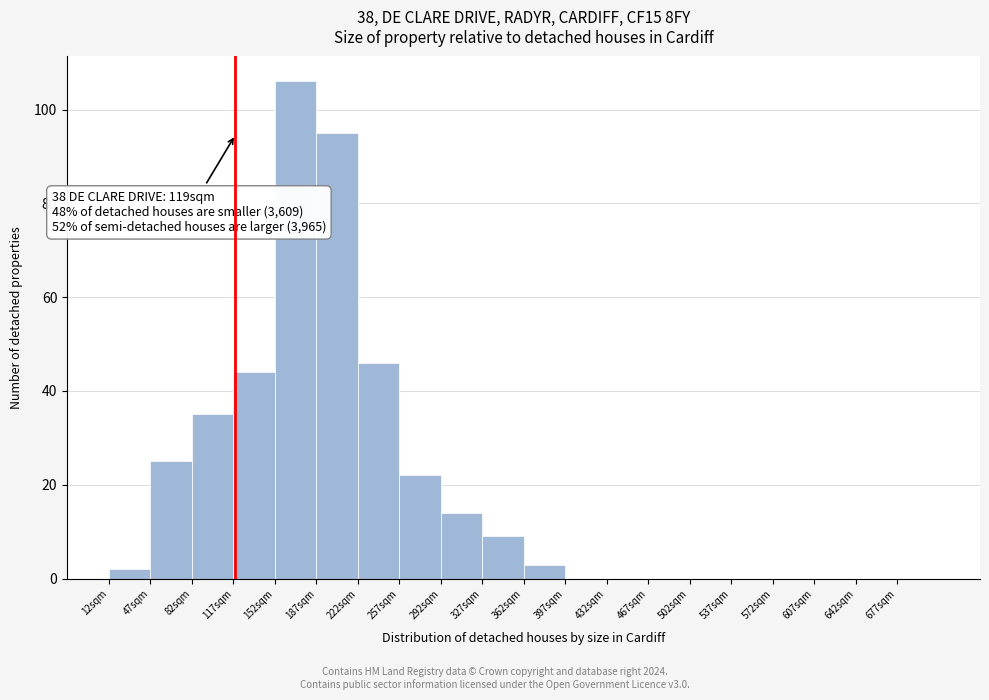

Which range on the x-axis has the tallest bar?

152 to 187